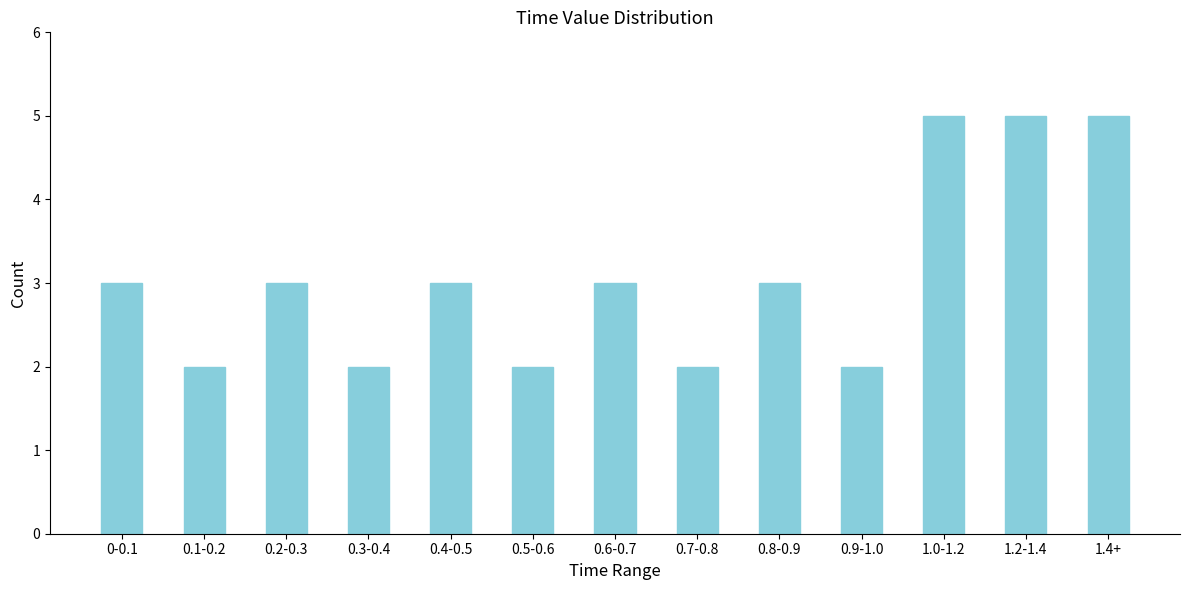

Reading left to right, extract all data points from this chart.

0-0.1=3	0.1-0.2=2	0.2-0.3=3	0.3-0.4=2	0.4-0.5=3	0.5-0.6=2	0.6-0.7=3	0.7-0.8=2	0.8-0.9=3	0.9-1.0=2	1.0-1.2=5	1.2-1.4=5	1.4+=5